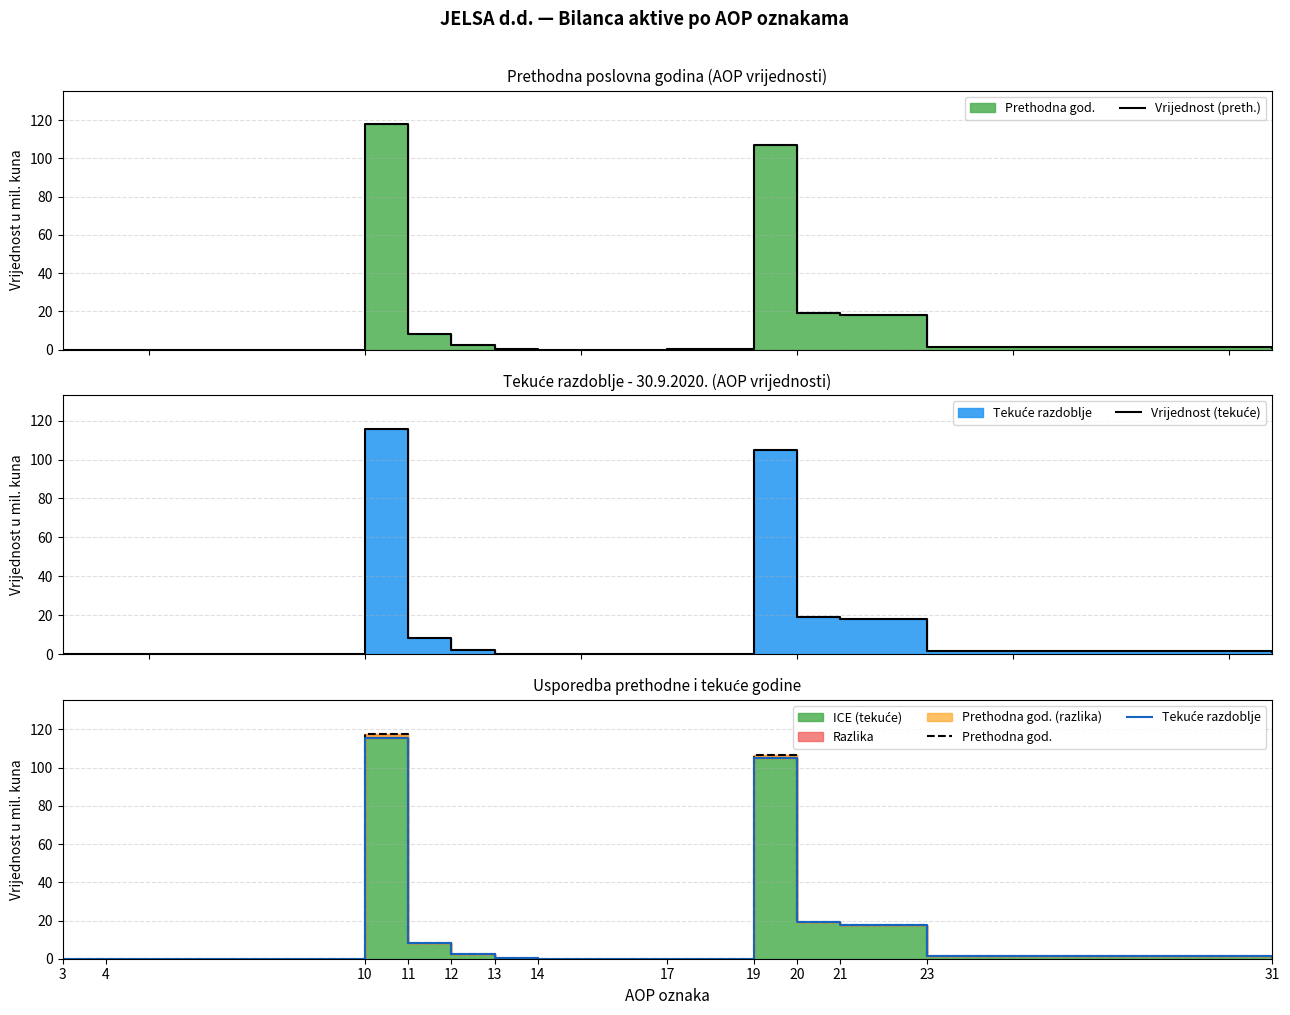

How many lines are shown in the chart?

4